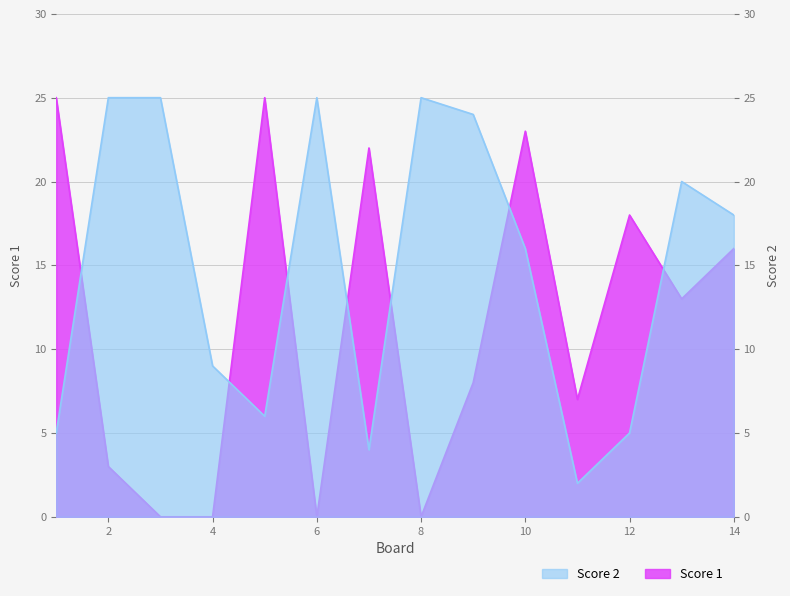

List the series in order of their peak value, highest first.

Score 1, Score 2